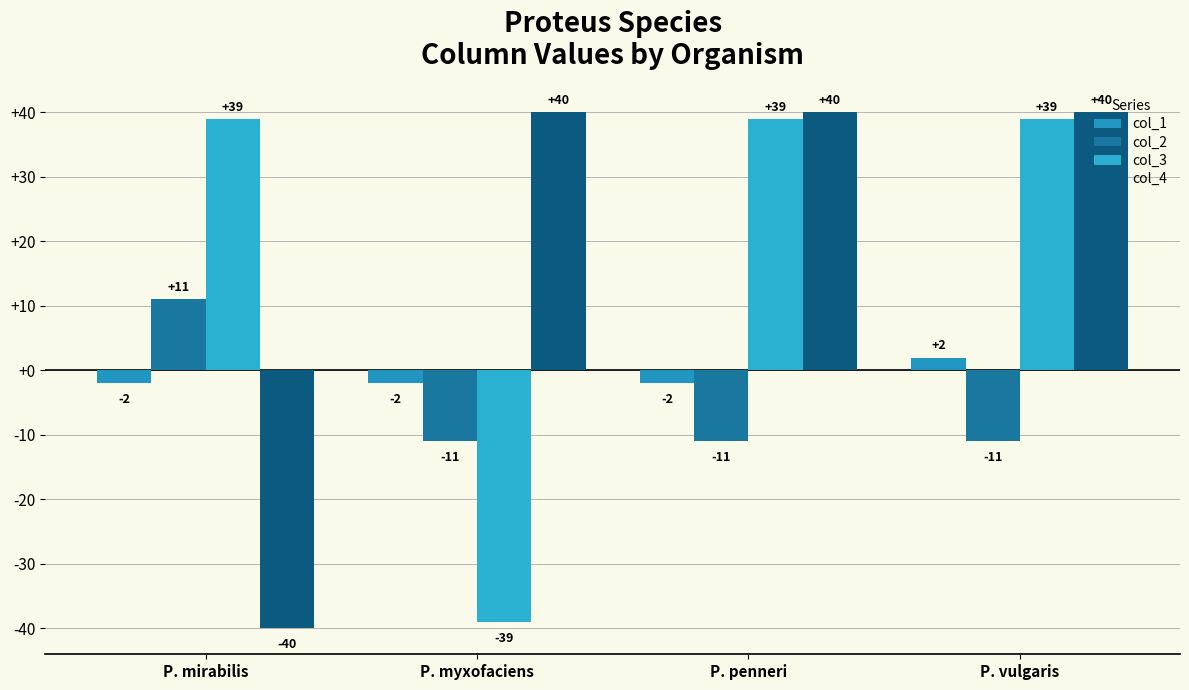

Which series has the largest total across all categories?

col_4